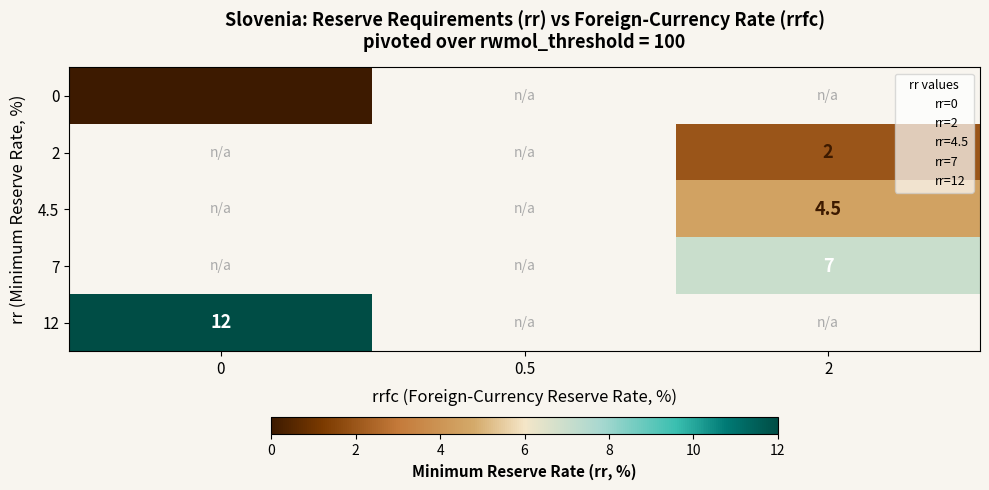

The value of 2 at 2 is 2.0. True or false?

True